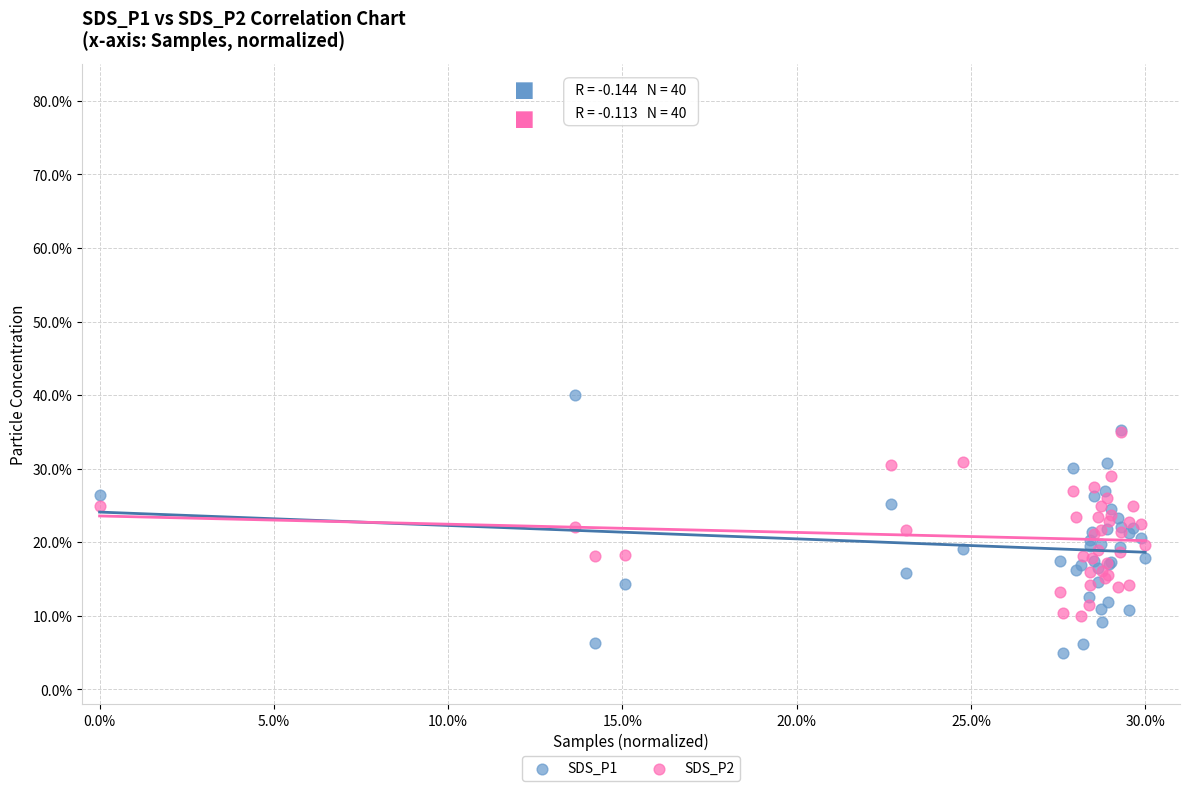

Which series contains the lowest Y value?

SDS_P1